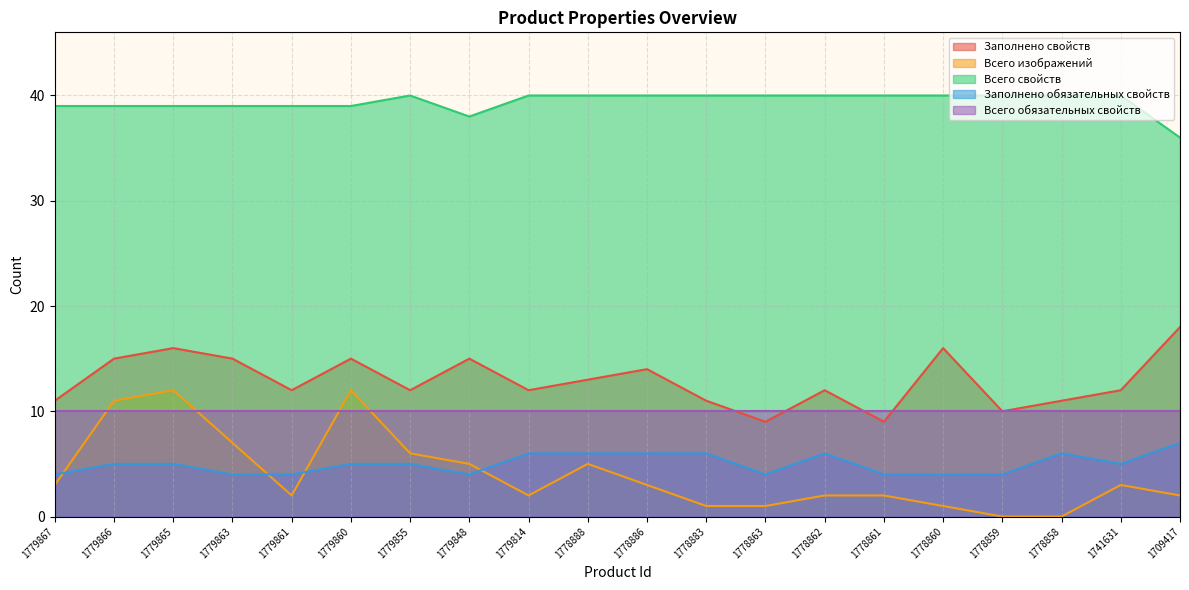

Rank the series at 1778860 from lowest to highest value.

Всего изображений, Заполнено обязательных свойств, Всего обязательных свойств, Заполнено свойств, Всего свойств